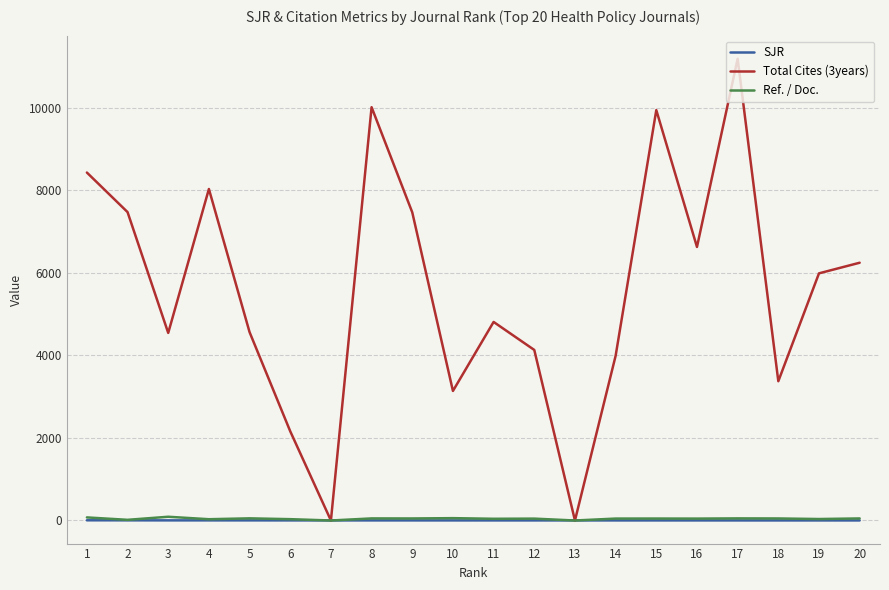

What is the greatest value displayed?

11182.0